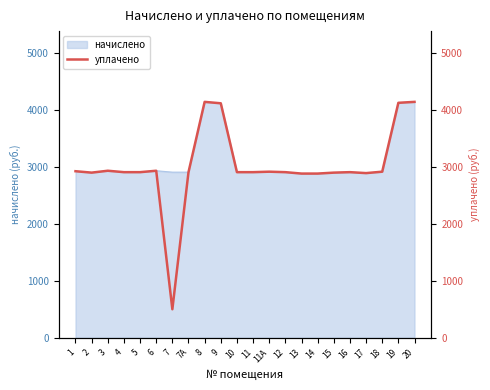

What position from the left is 11А?

13